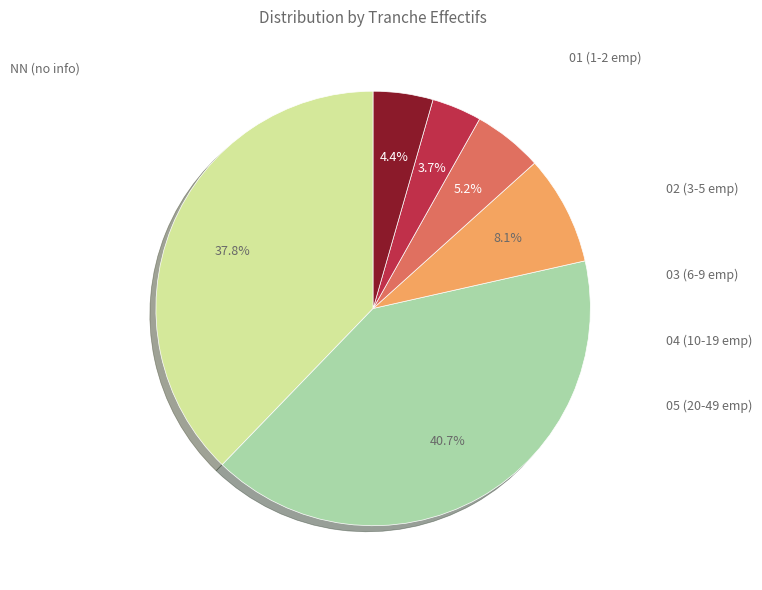

Does any single category account for the majority?

No